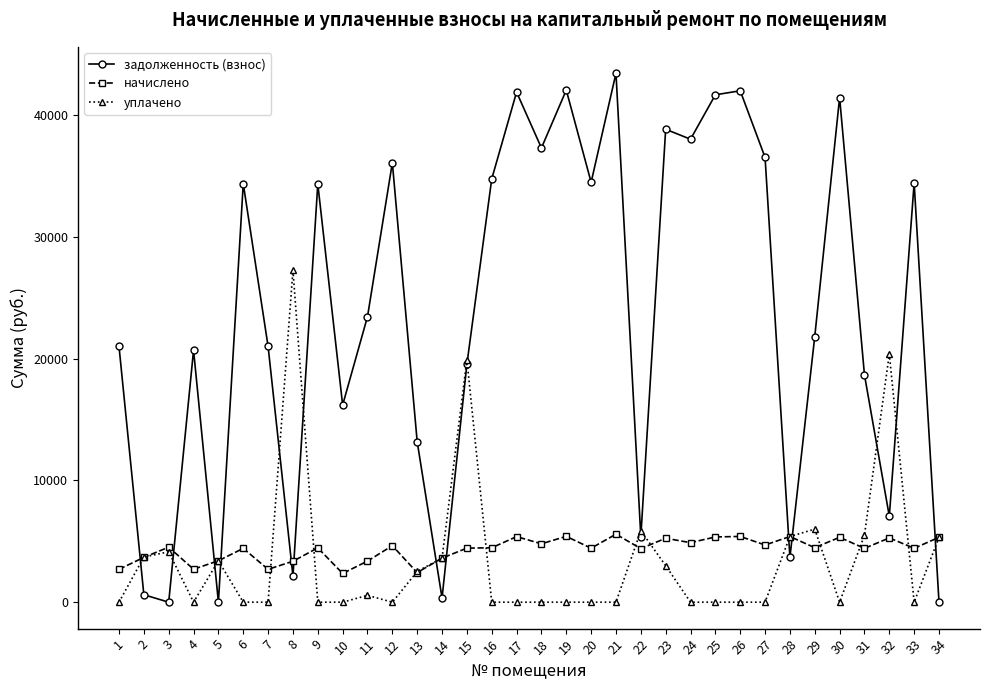

Which series changed the most between 8 and 18?

задолженность (взнос)